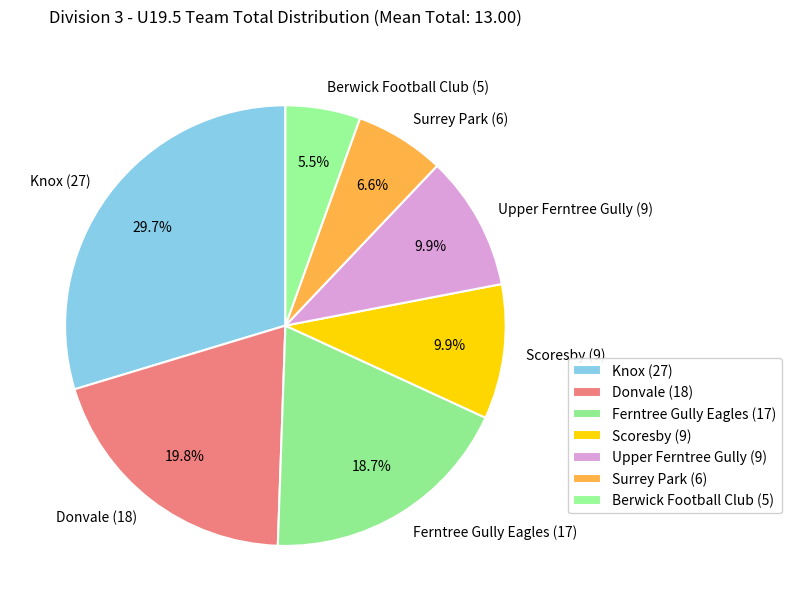

How many segments does this pie chart have?

7